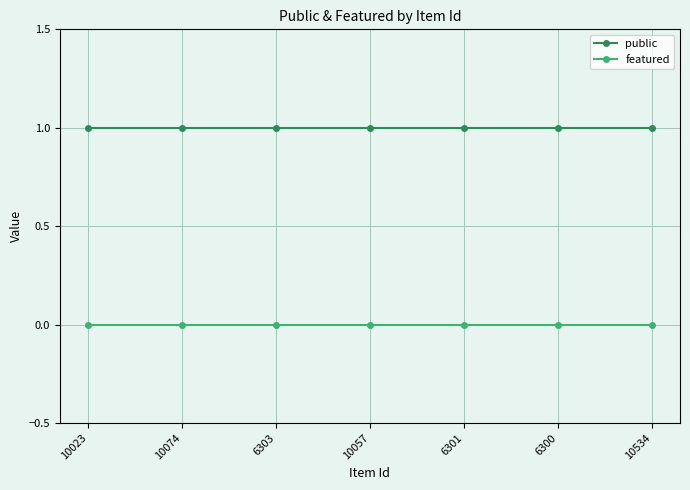

What are all the series names shown in the legend?

public, featured